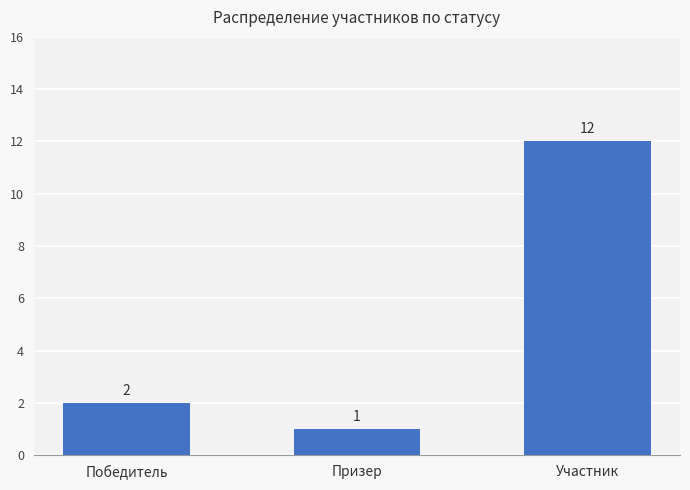

List the labels in order of value, smallest first.

Призер, Победитель, Участник